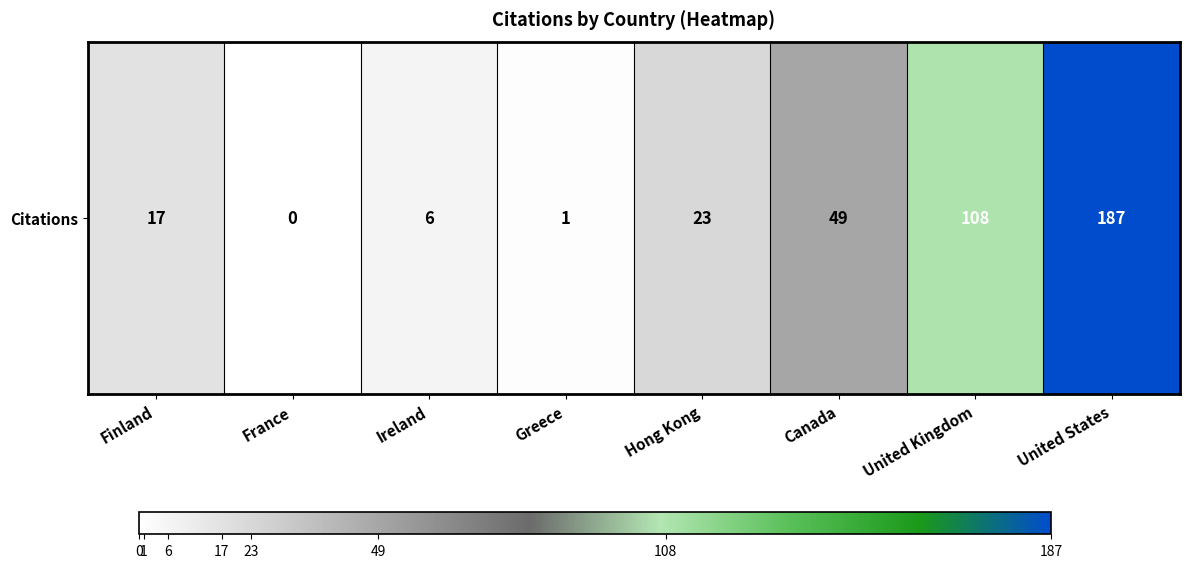

Reading left to right, transcribe all the data shown in this chart.

Finland=17	France=0	Ireland=6	Greece=1	Hong Kong=23	Canada=49	United Kingdom=108	United States=187